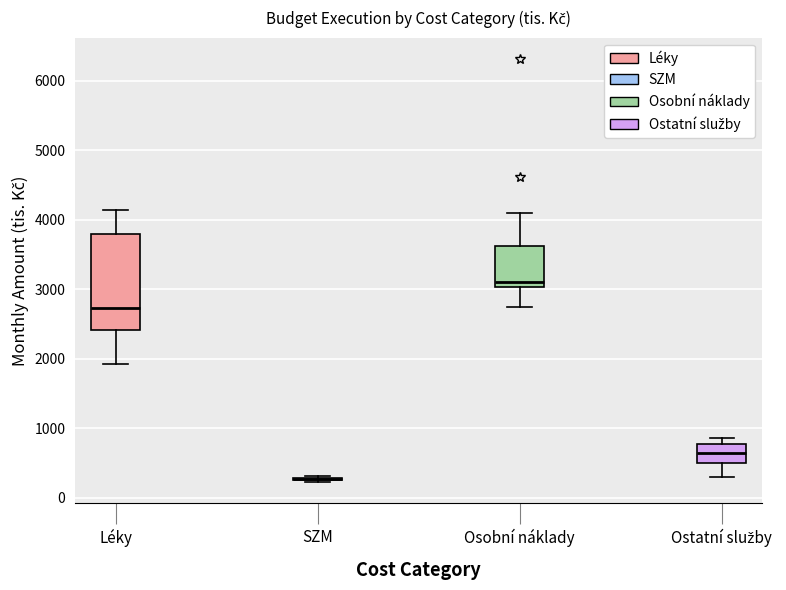

Reading left to right, read every box against the y-axis: the position of its median line, the range the box covers, and the ends of its whiskers. The values are not printed on the chart, so give them approximately, as read against the axis.

Léky: median 2700, box 2400 to 3800, whiskers 1900 to 4100
SZM: box collapsed to a line at 300, whiskers 200 to 300
Osobní náklady: median 3100, box 3000 to 3600, whiskers 2700 to 4100
Ostatní služby: median 600, box 500 to 800, whiskers 300 to 900